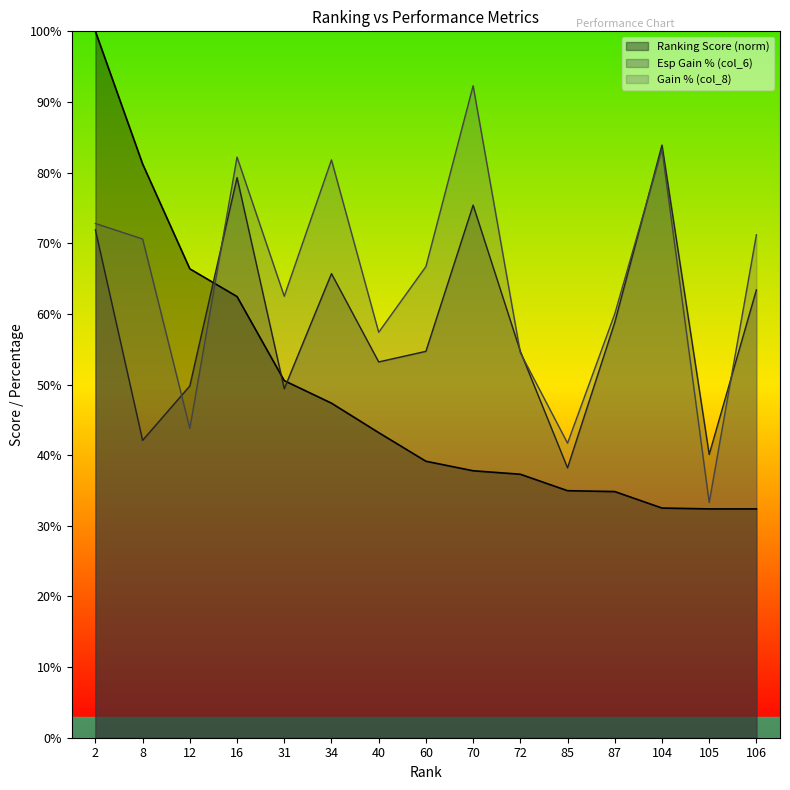

What is the value of the col_6 point at the 1st from the left?

71.9